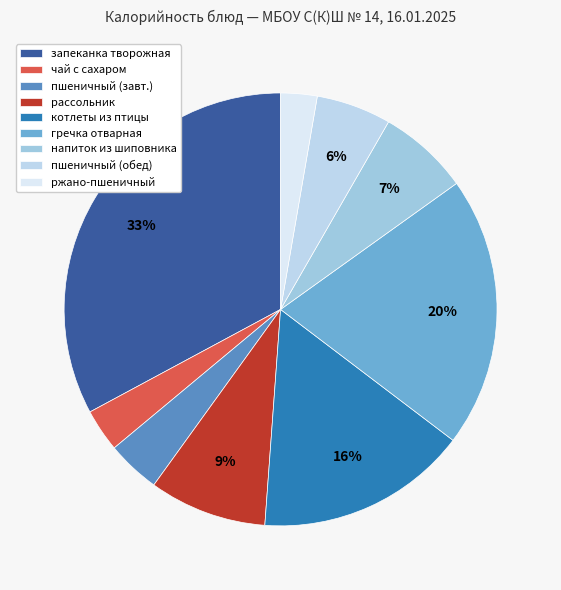

To the nearest percent, what is the difference between the largest and smallest slice percentages?

30%